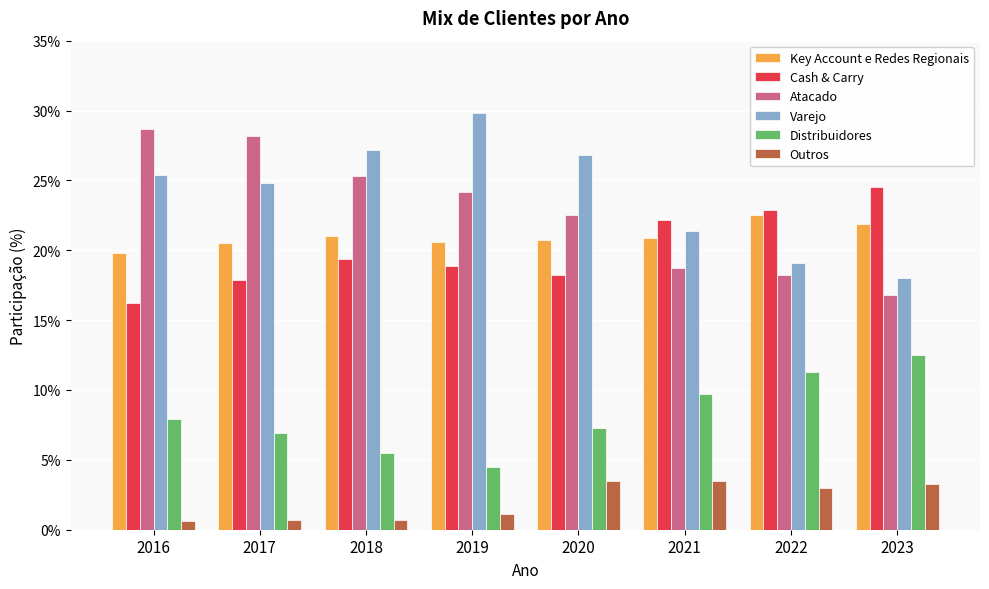

Does the chart contain any negative values?

No